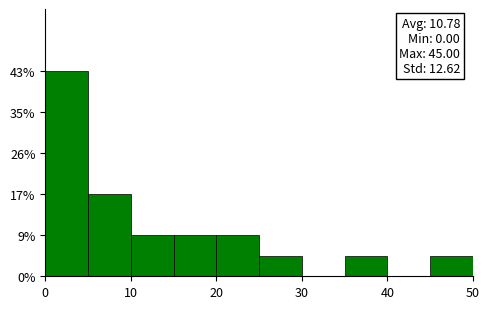

Over which range of the x-axis is the bar tallest?

0 to 5